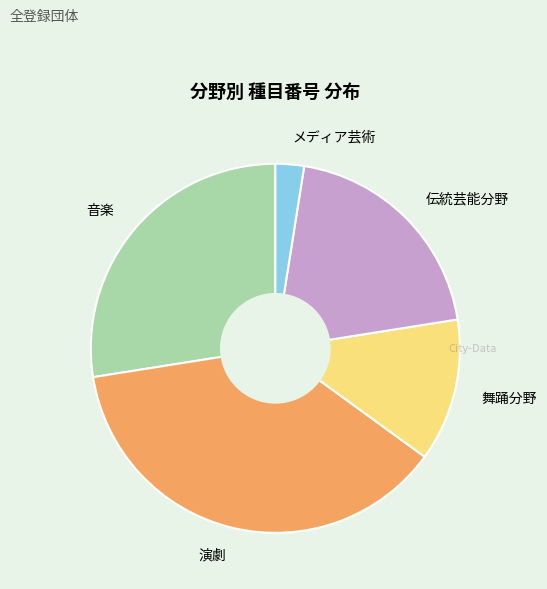

Is there any slice that represents more than half of the pie?

No